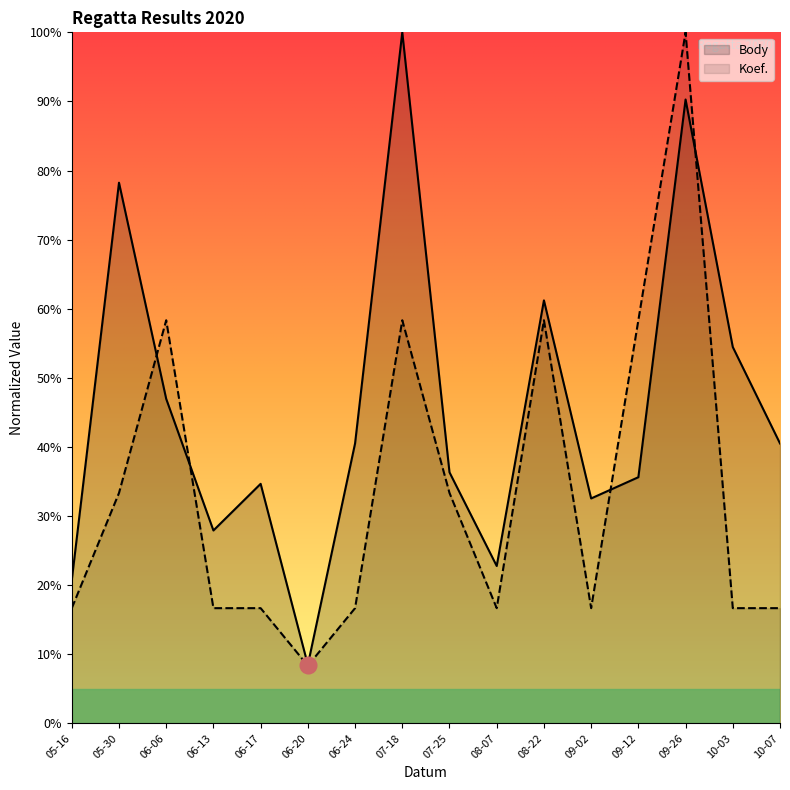

True or false: Koef. has a value of 58.3 at 09-12.

True